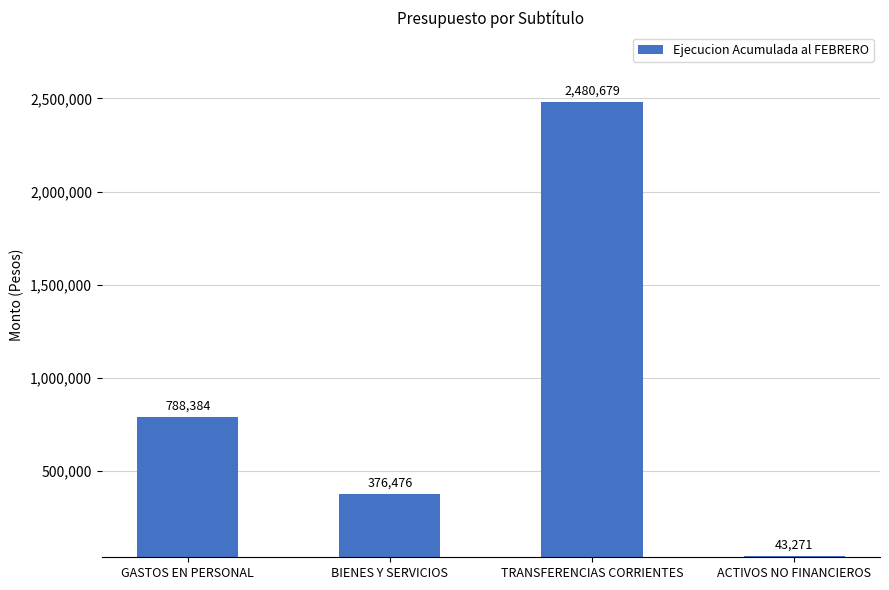

Rank the categories by value from highest to lowest.

TRANSFERENCIAS CORRIENTES, GASTOS EN PERSONAL, BIENES Y SERVICIOS, ACTIVOS NO FINANCIEROS